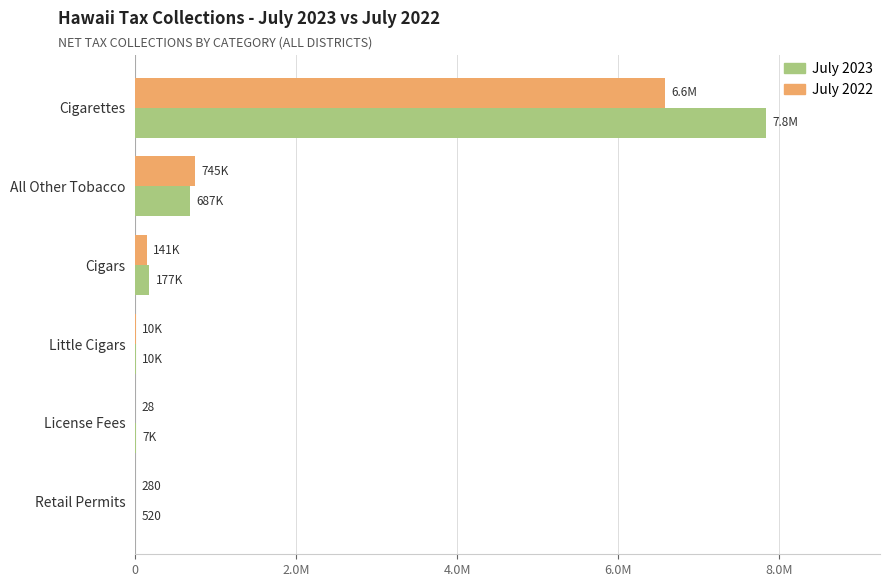

At how many categories does at least one series exceed 1743210?

1